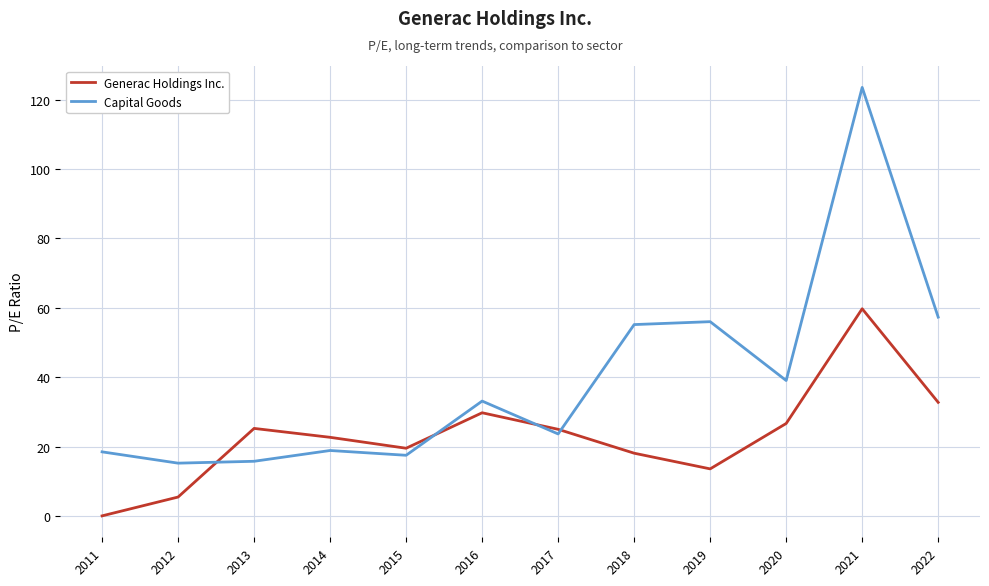

What is the maximum value for Generac Holdings Inc.?

59.7